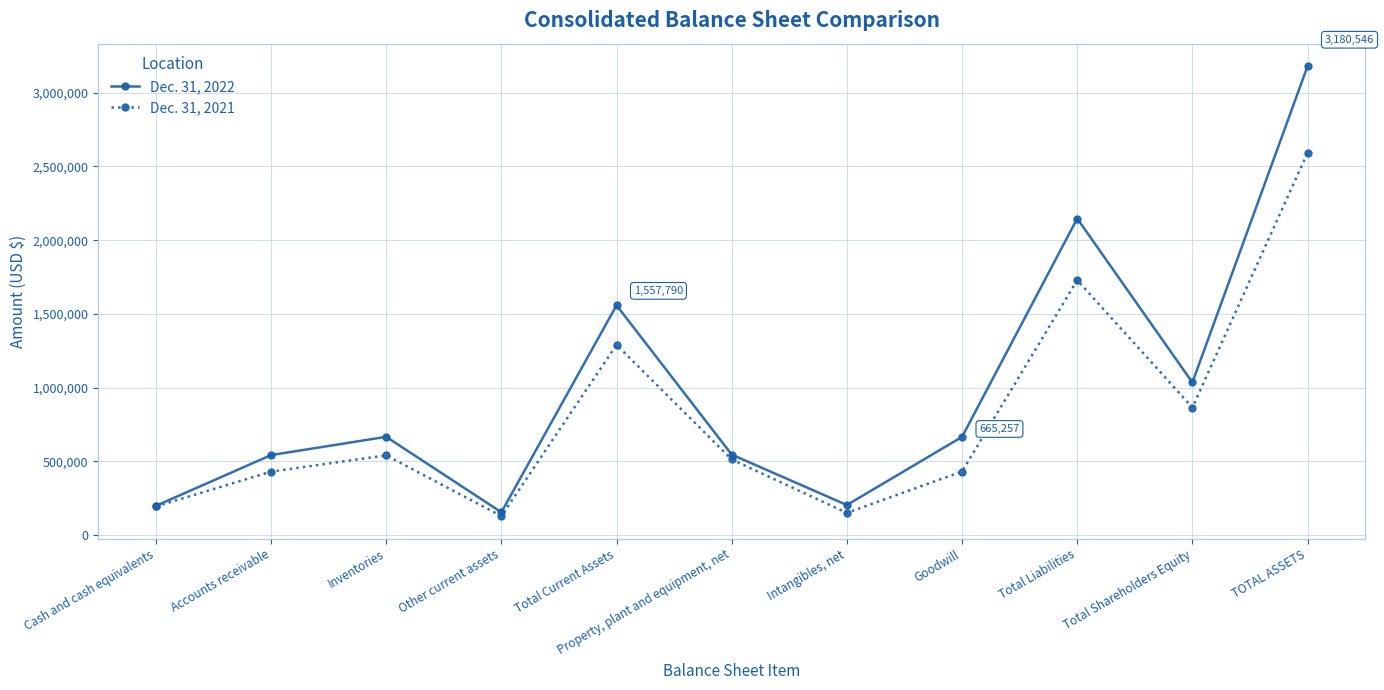

What is the value of the Dec. 31, 2021 point at the 11th from the left?

2592307